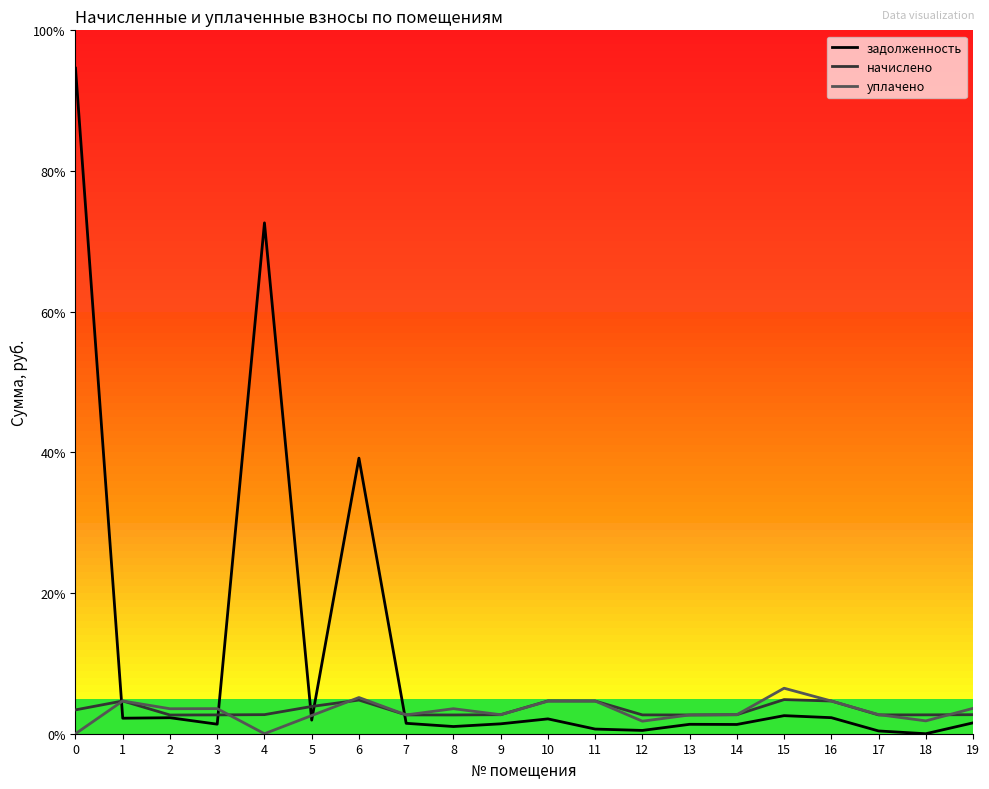

The задолженность series shows 511.5 at 8. True or false?

True